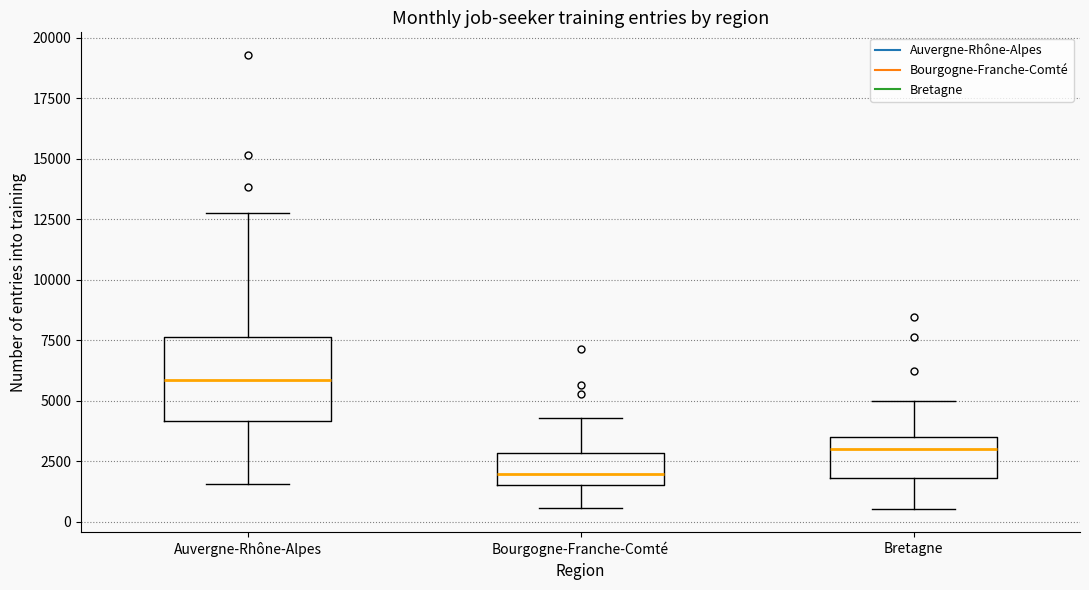

Which box's median line is the lowest?

Bourgogne-Franche-Comté